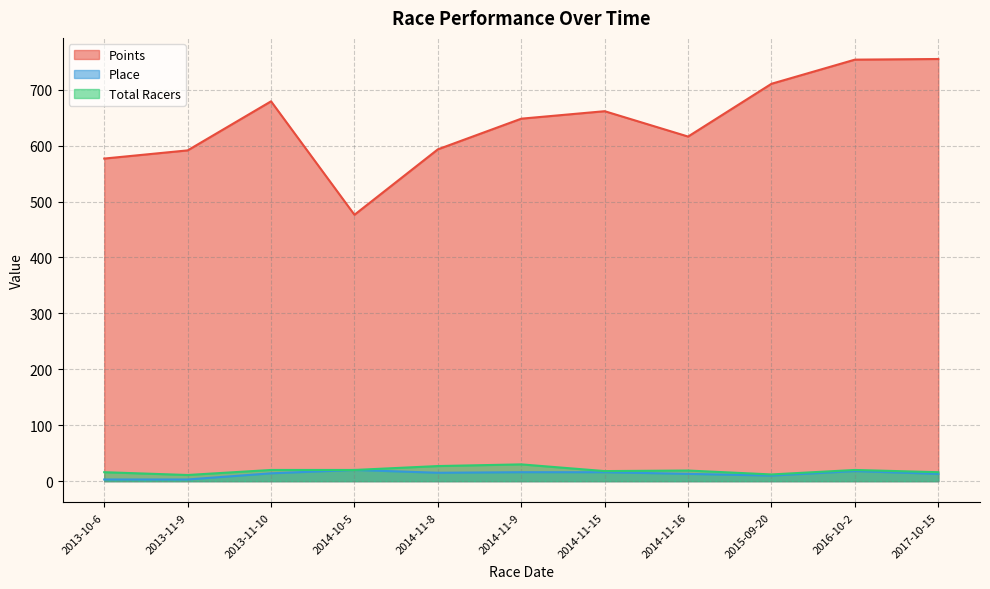

Which has a higher value, 2017-10-15 or 2013-11-10?

2017-10-15